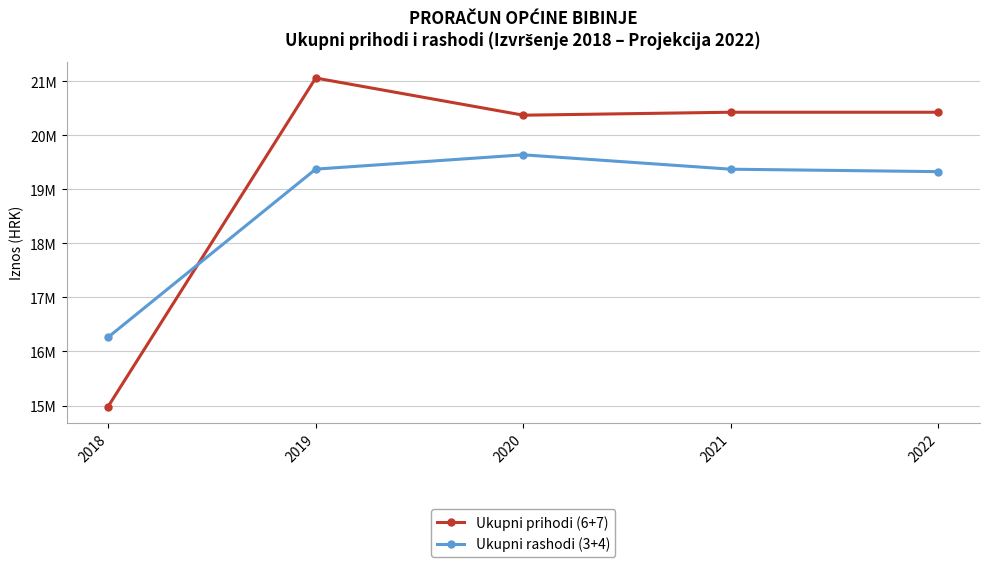

Which series has the widest spread of values?

Ukupni prihodi (6+7)